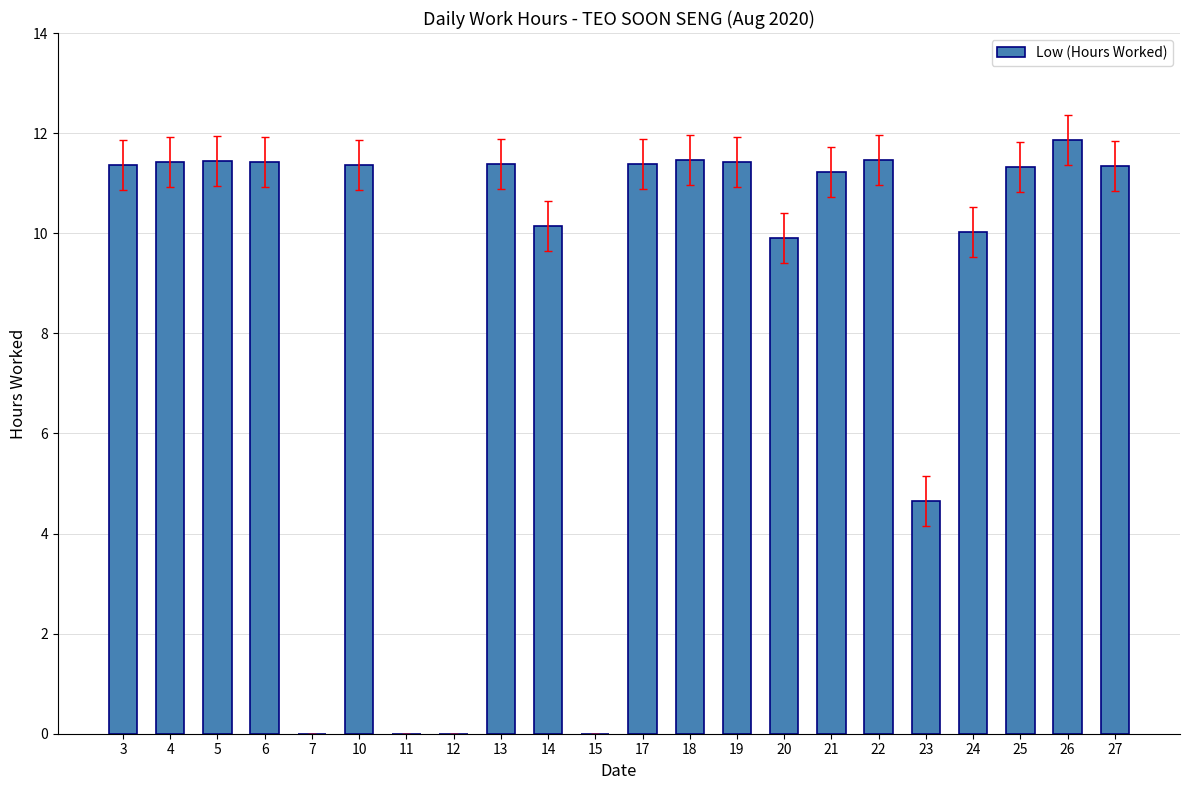

Count the number of values greater than 11.

14